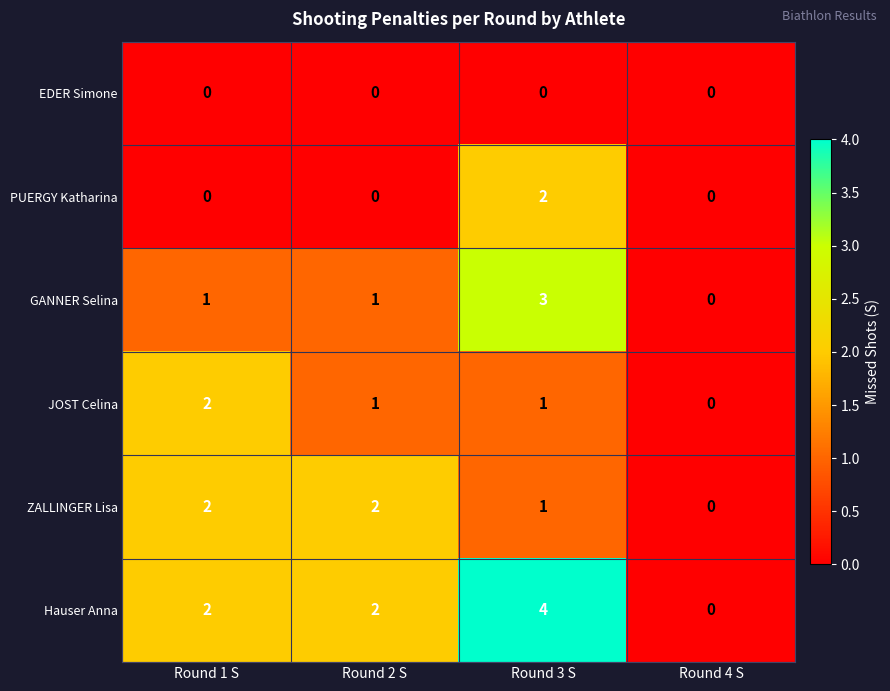

What is the maximum value shown in the chart?

4